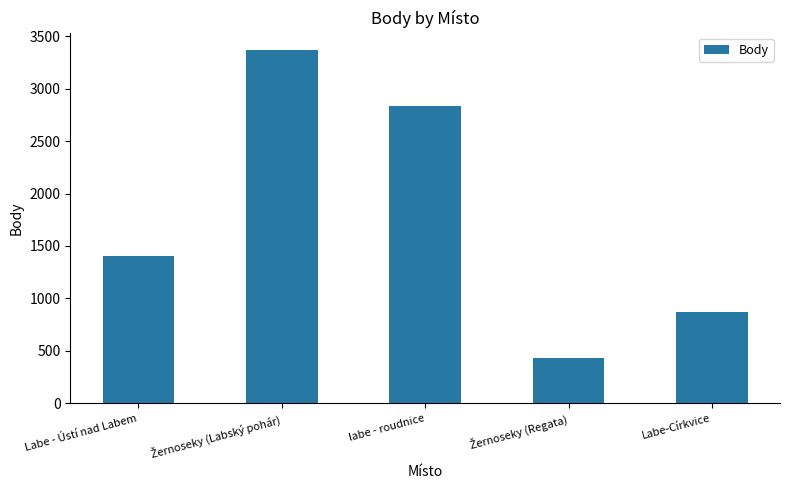

What position from the right is Labe-Církvice?

1